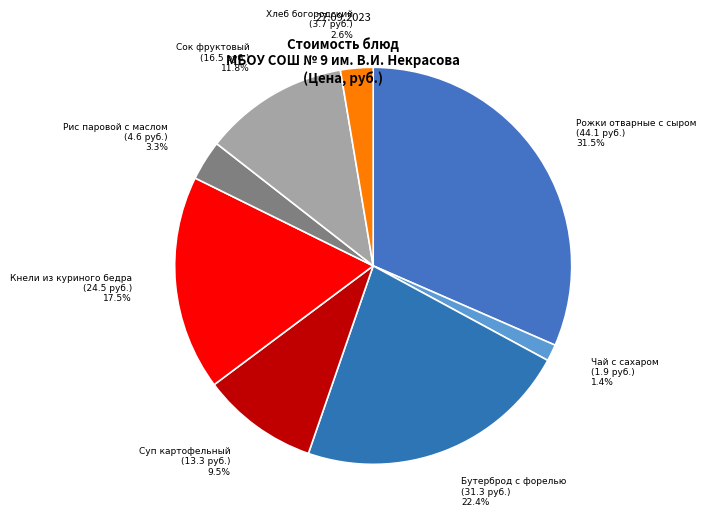

Between Бутерброд с форелью and Чай с сахаром, which is larger?

Бутерброд с форелью